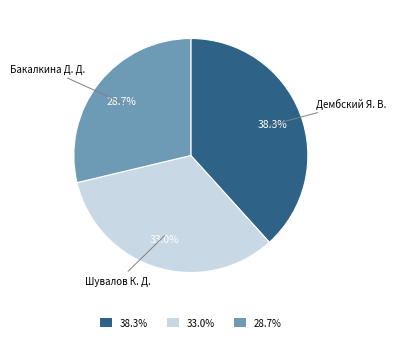

What percentage do 28.7% and 38.3% together represent?

67.0%